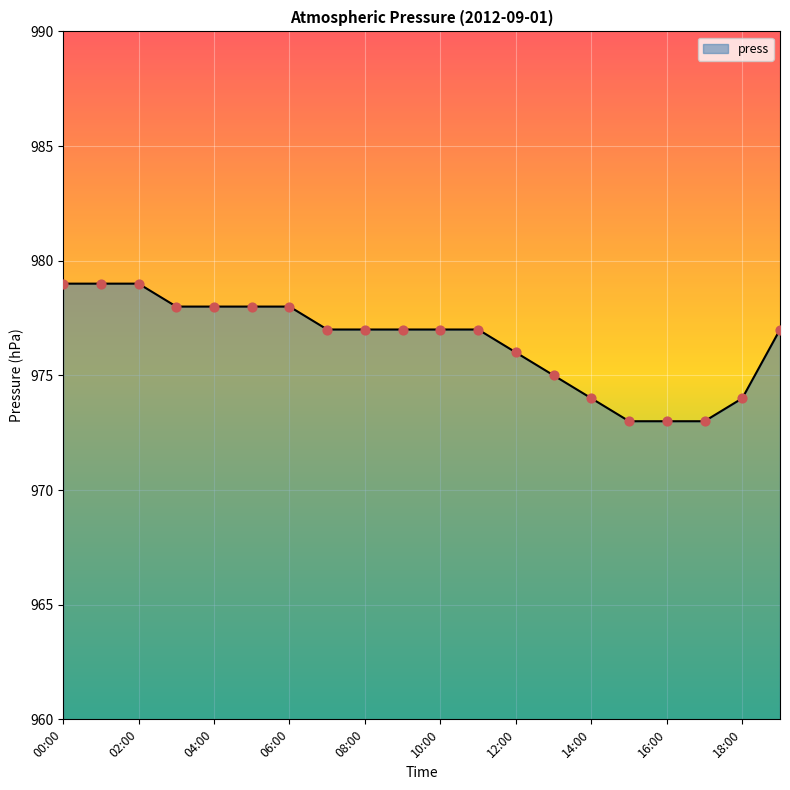

What is the difference between the maximum and minimum values?

6